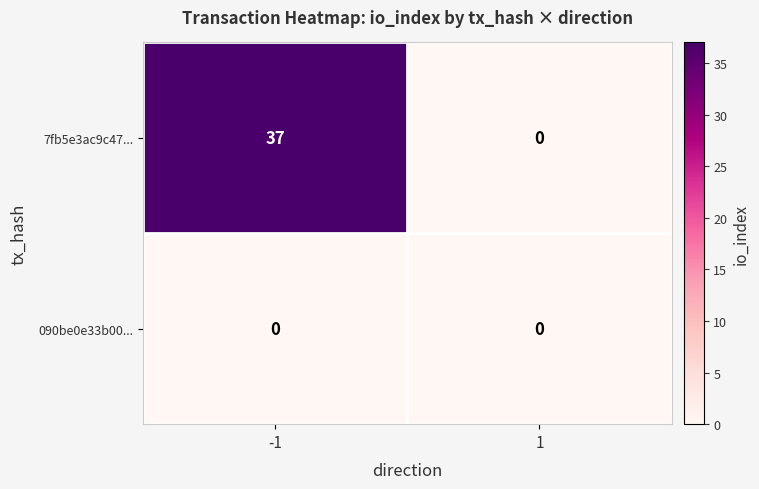

Reading left to right, list all the values displayed in this chart.

7fb5e3ac9c47...: -1=37	1=0
090be0e33b00...: -1=0	1=0